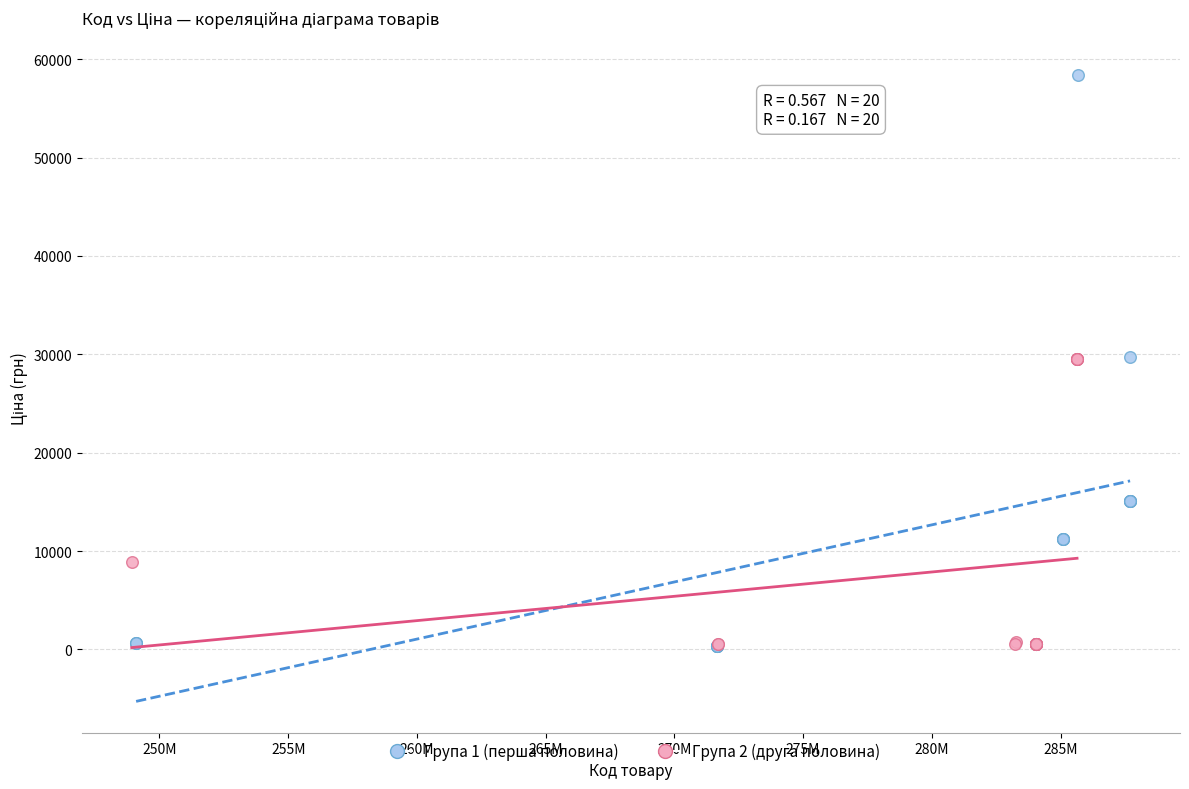

Which series has the widest spread of Y values?

Група 1 (перша половина)